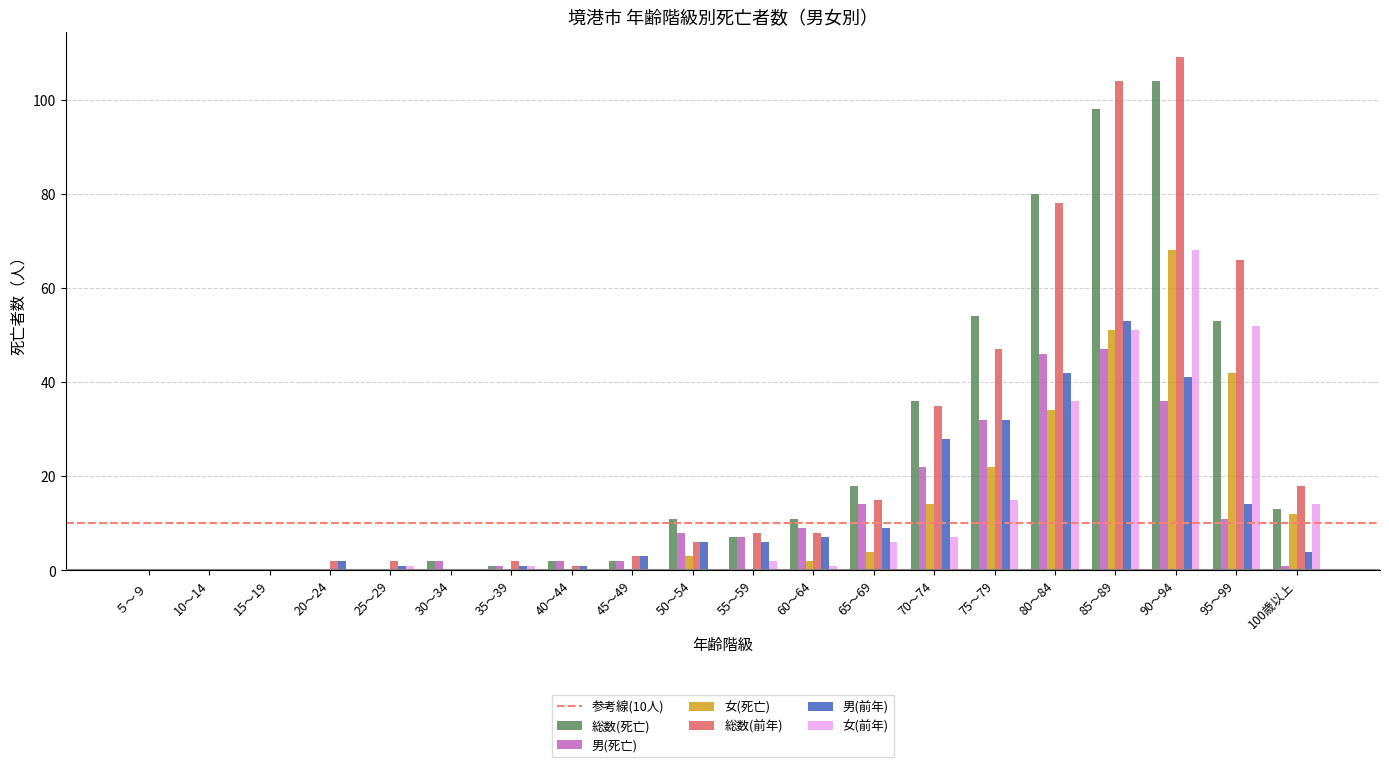

True or false: 総数(死亡) has a value of 27 at 95～99.

False